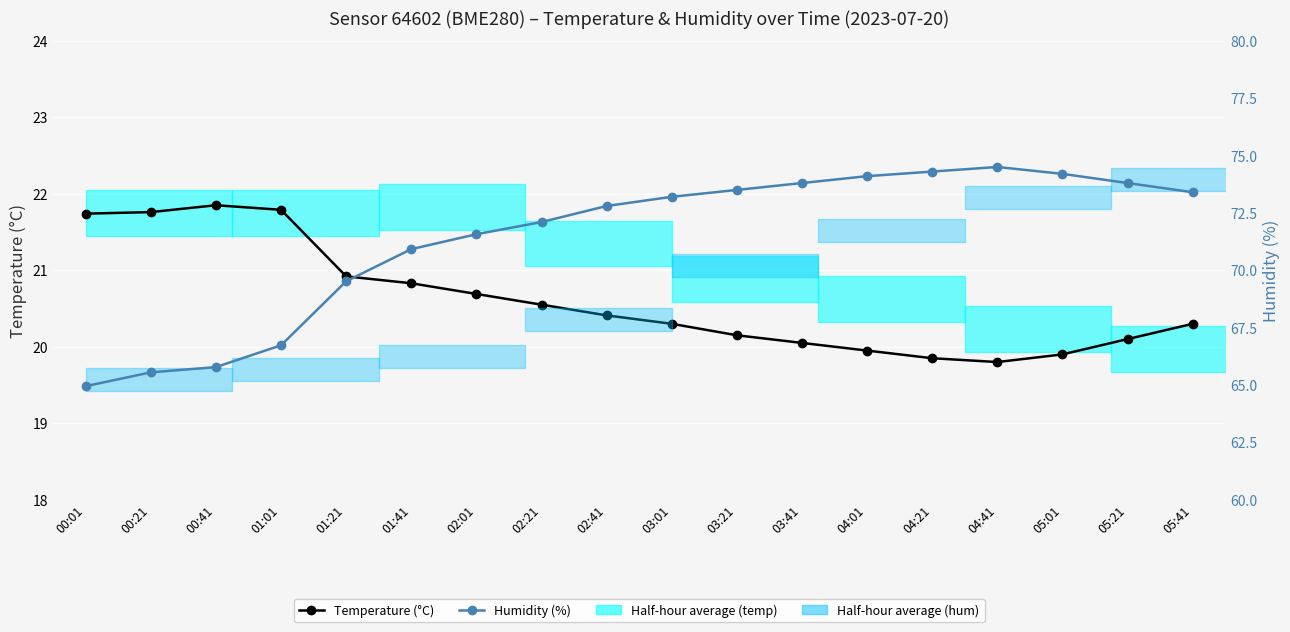

Rank the series at 01:21 from lowest to highest value.

Temperature (°C), Humidity (%)